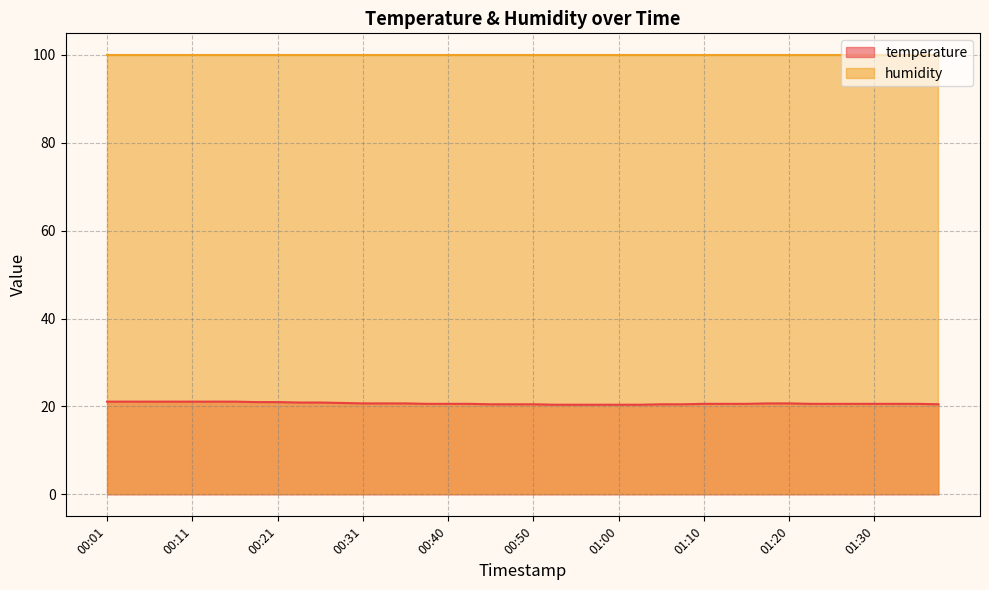

Does the chart have visible grid lines?

Yes